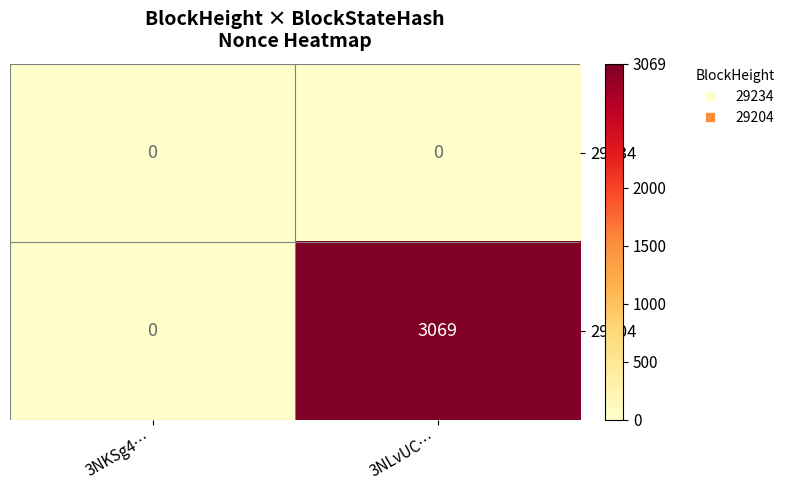

What is the sum of all 29204 values?

3069